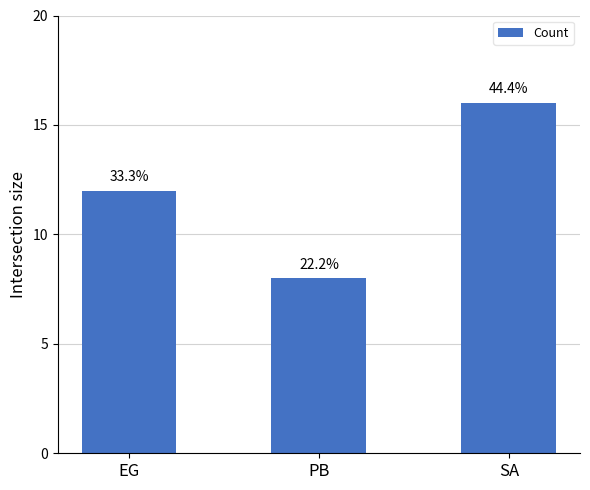

How many series are shown in this chart?

1